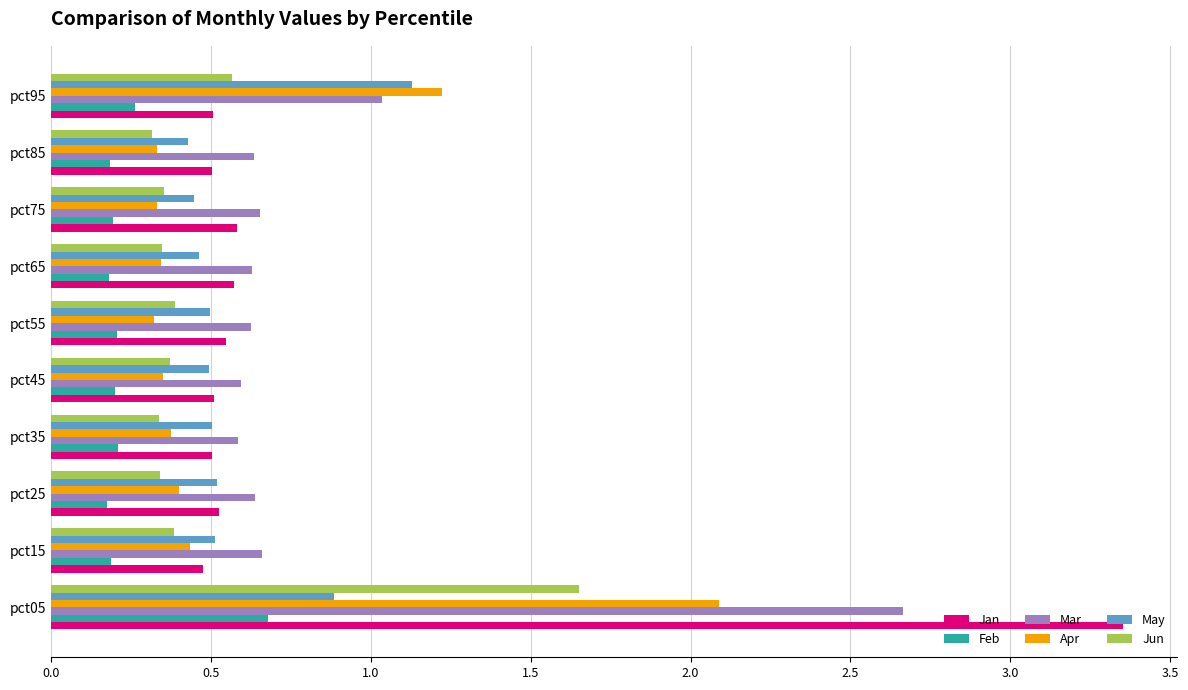

At which label is Apr closest to 1?

pct95